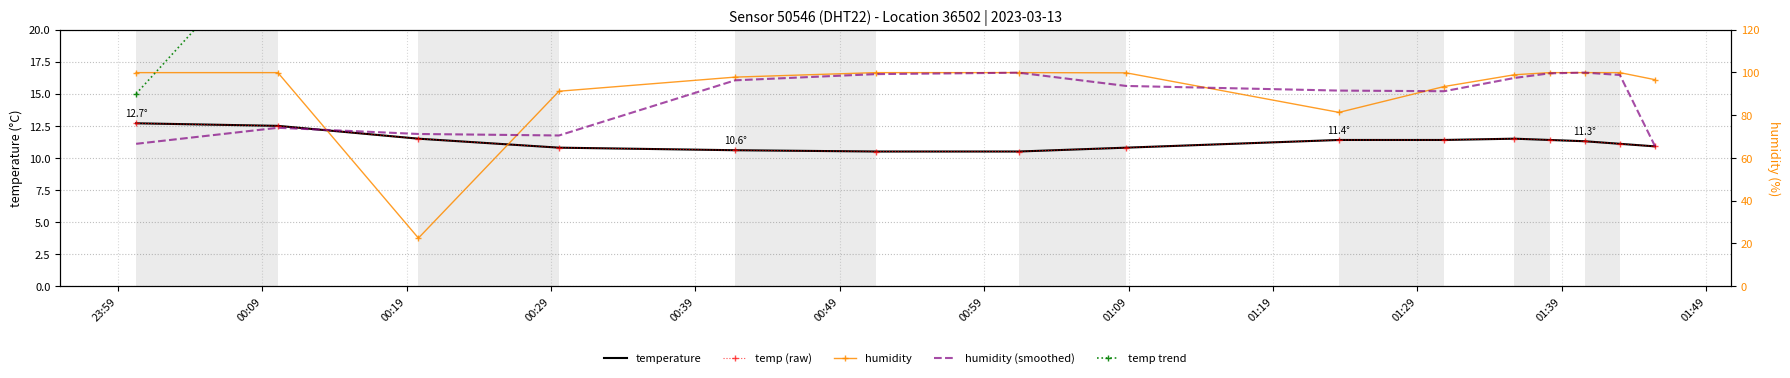

True or false: humidity has more than 1 interior local peaks.

False